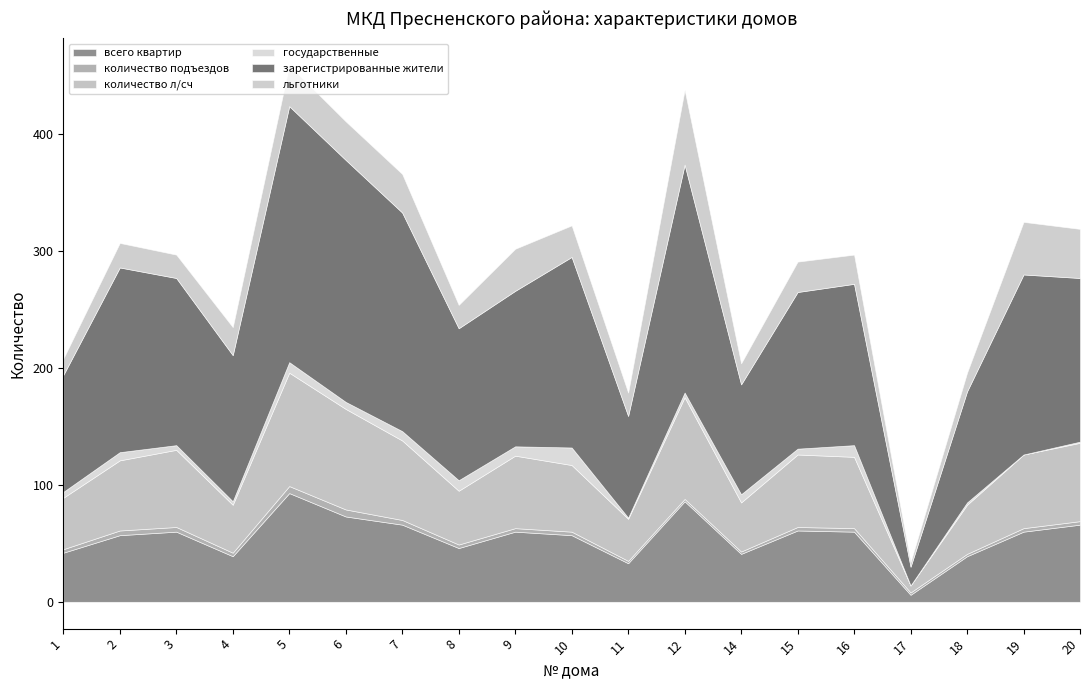

Is it true that количество л/сч equals 62 at 15?

True